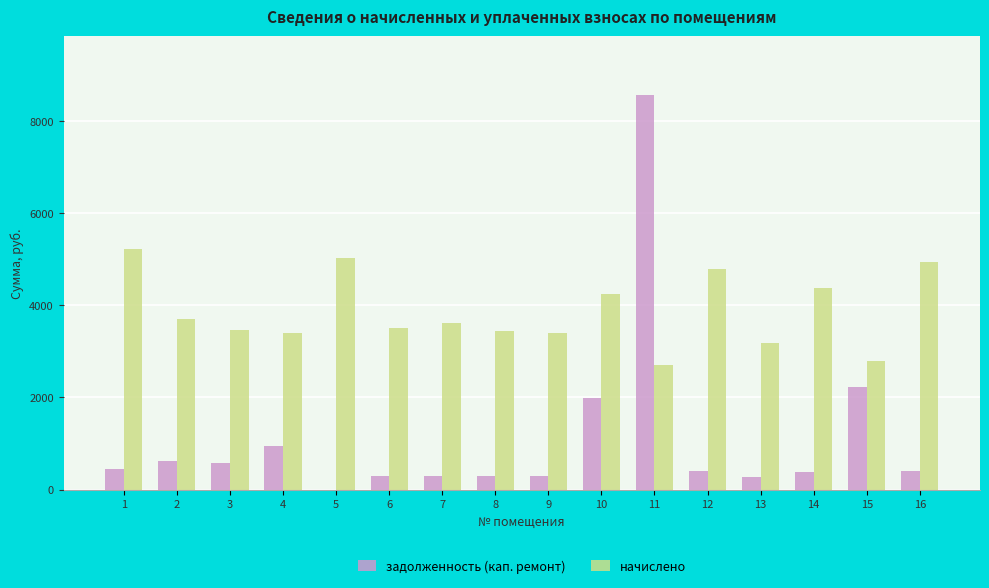

What value does the начислено series have at 13?

3188.2